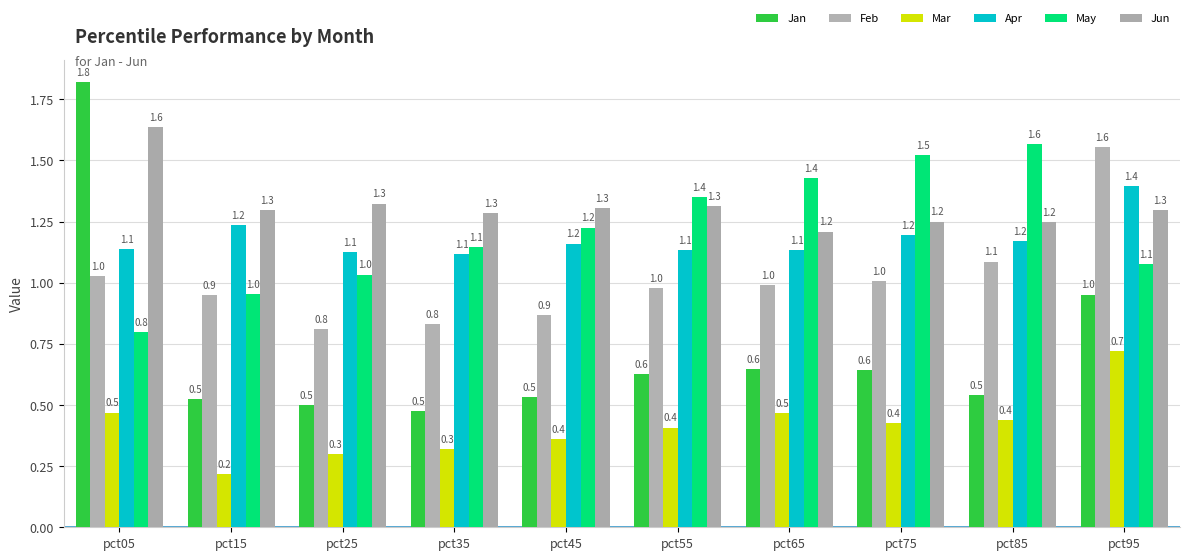

What is the greatest value displayed?

1.8